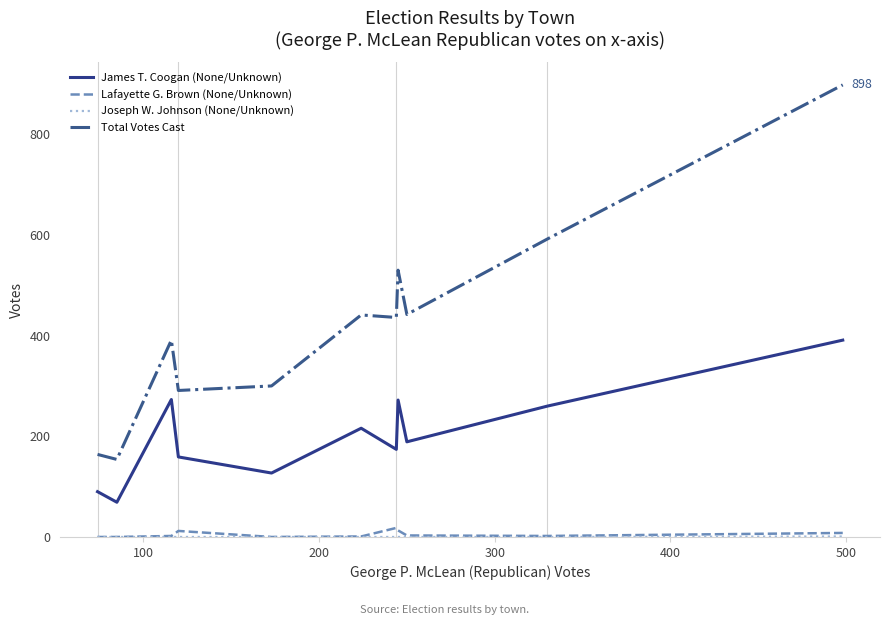

Which series has the widest spread of values?

Total Votes Cast